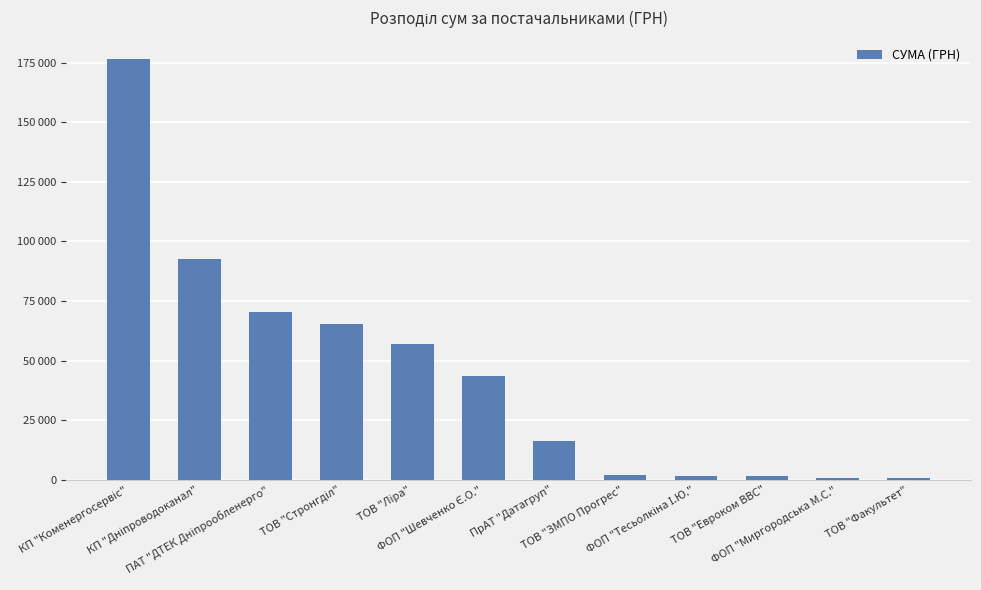

At which category does the chart reach its peak across all series?

КП "Коменергосервіс"